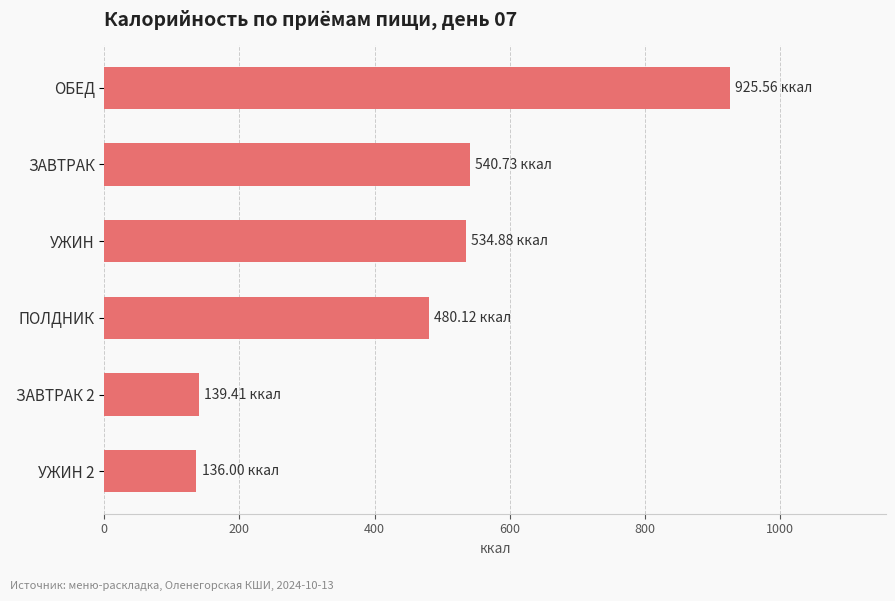

What is the sum of all values?

2756.7